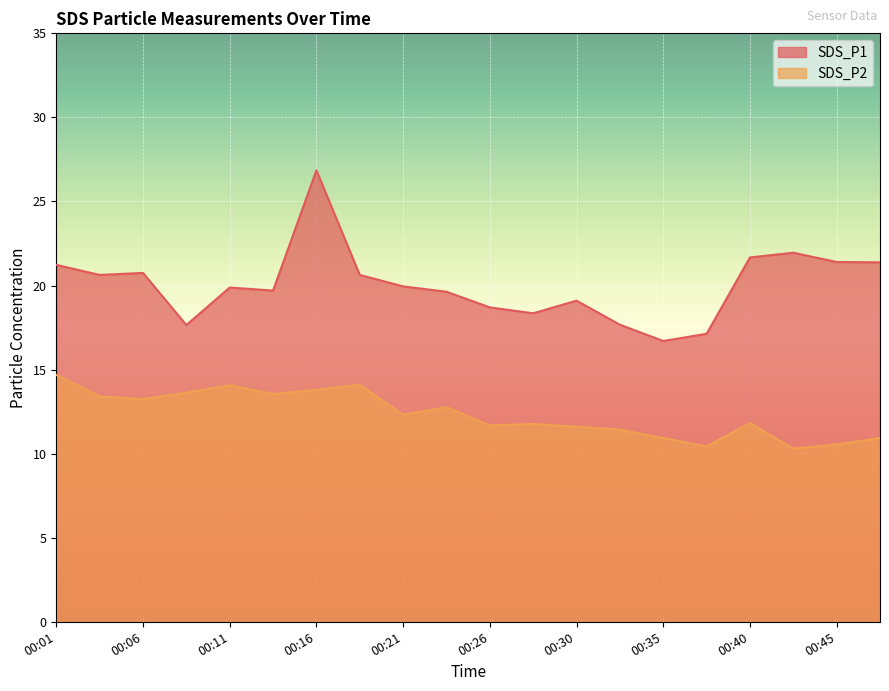

At which category is the sum across all series the highest?

00:16